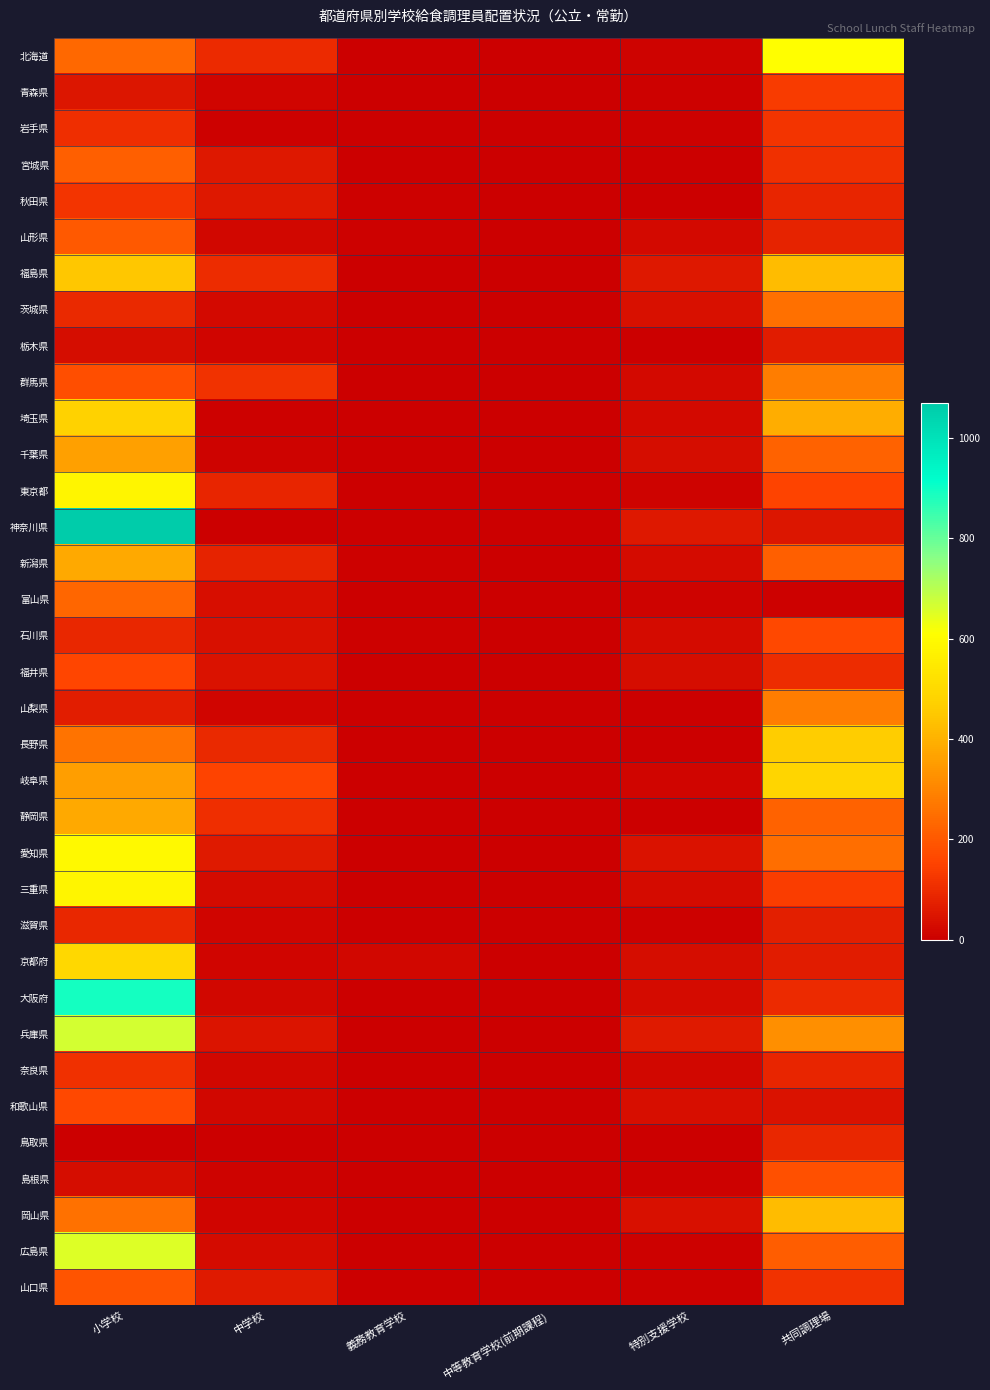

Reading right to left, extract all data points from this chart.

北海道: 共同調理場=607	特別支援学校=10	中等教育学校(前期課程)=0	義務教育学校=0	中学校=98	小学校=238
青森県: 共同調理場=135	特別支援学校=5	中等教育学校(前期課程)=0	義務教育学校=0	中学校=16	小学校=53
岩手県: 共同調理場=118	特別支援学校=5	中等教育学校(前期課程)=0	義務教育学校=0	中学校=5	小学校=105
宮城県: 共同調理場=111	特別支援学校=2	中等教育学校(前期課程)=0	義務教育学校=0	中学校=57	小学校=216
秋田県: 共同調理場=84	特別支援学校=0	中等教育学校(前期課程)=0	義務教育学校=5	中学校=57	小学校=120
山形県: 共同調理場=80	特別支援学校=21	中等教育学校(前期課程)=0	義務教育学校=6	中学校=19	小学校=204
福島県: 共同調理場=423	特別支援学校=56	中等教育学校(前期課程)=0	義務教育学校=0	中学校=101	小学校=449
茨城県: 共同調理場=253	特別支援学校=38	中等教育学校(前期課程)=0	義務教育学校=2	中学校=23	小学校=92
栃木県: 共同調理場=64	特別支援学校=0	中等教育学校(前期課程)=0	義務教育学校=1	中学校=15	小学校=33
群馬県: 共同調理場=283	特別支援学校=25	中等教育学校(前期課程)=0	義務教育学校=0	中学校=113	小学校=177
埼玉県: 共同調理場=392	特別支援学校=23	中等教育学校(前期課程)=0	義務教育学校=0	中学校=5	小学校=479
千葉県: 共同調理場=222	特別支援学校=30	中等教育学校(前期課程)=0	義務教育学校=0	中学校=11	小学校=362
東京都: 共同調理場=152	特別支援学校=12	中等教育学校(前期課程)=0	義務教育学校=0	中学校=84	小学校=582
神奈川県: 共同調理場=53	特別支援学校=55	中等教育学校(前期課程)=0	義務教育学校=2	中学校=3	小学校=1069
新潟県: 共同調理場=214	特別支援学校=28	中等教育学校(前期課程)=0	義務教育学校=6	中学校=82	小学校=381
富山県: 共同調理場=8	特別支援学校=9	中等教育学校(前期課程)=0	義務教育学校=0	中学校=35	小学校=232
石川県: 共同調理場=167	特別支援学校=28	中等教育学校(前期課程)=0	義務教育学校=5	中学校=41	小学校=88
福井県: 共同調理場=101	特別支援学校=33	中等教育学校(前期課程)=0	義務教育学校=0	中学校=43	小学校=157
山梨県: 共同調理場=281	特別支援学校=4	中等教育学校(前期課程)=0	義務教育学校=0	中学校=16	小学校=67
長野県: 共同調理場=460	特別支援学校=0	中等教育学校(前期課程)=0	義務教育学校=3	中学校=96	小学校=259
岐阜県: 共同調理場=488	特別支援学校=15	中等教育学校(前期課程)=0	義務教育学校=0	中学校=154	小学校=355
静岡県: 共同調理場=225	特別支援学校=0	中等教育学校(前期課程)=0	義務教育学校=0	中学校=107	小学校=382
愛知県: 共同調理場=247	特別支援学校=43	中等教育学校(前期課程)=0	義務教育学校=0	中学校=60	小学校=597
三重県: 共同調理場=139	特別支援学校=28	中等教育学校(前期課程)=0	義務教育学校=3	中学校=26	小学校=583
滋賀県: 共同調理場=75	特別支援学校=8	中等教育学校(前期課程)=0	義務教育学校=0	中学校=13	小学校=88
京都府: 共同調理場=65	特別支援学校=33	中等教育学校(前期課程)=0	義務教育学校=20	中学校=15	小学校=495
大阪府: 共同調理場=99	特別支援学校=27	中等教育学校(前期課程)=0	義務教育学校=0	中学校=20	小学校=891
兵庫県: 共同調理場=325	特別支援学校=62	中等教育学校(前期課程)=0	義務教育学校=4	中学校=47	小学校=668
奈良県: 共同調理場=85	特別支援学校=17	中等教育学校(前期課程)=0	義務教育学校=0	中学校=19	小学校=112
和歌山県: 共同調理場=43	特別支援学校=34	中等教育学校(前期課程)=0	義務教育学校=0	中学校=17	小学校=163
鳥取県: 共同調理場=91	特別支援学校=0	中等教育学校(前期課程)=0	義務教育学校=0	中学校=0	小学校=4
島根県: 共同調理場=180	特別支援学校=6	中等教育学校(前期課程)=0	義務教育学校=0	中学校=9	小学校=32
岡山県: 共同調理場=422	特別支援学校=38	中等教育学校(前期課程)=0	義務教育学校=0	中学校=16	小学校=257
広島県: 共同調理場=211	特別支援学校=6	中等教育学校(前期課程)=0	義務教育学校=0	中学校=27	小学校=654
山口県: 共同調理場=116	特別支援学校=8	中等教育学校(前期課程)=0	義務教育学校=0	中学校=62	小学校=188